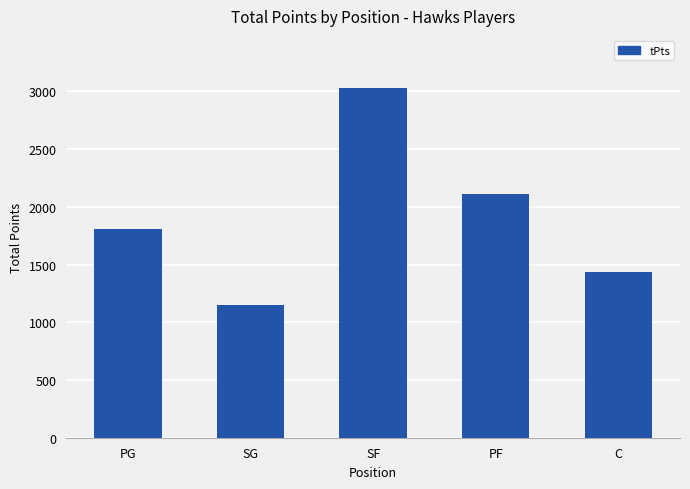

What is the change in value from PG to SG?

-653